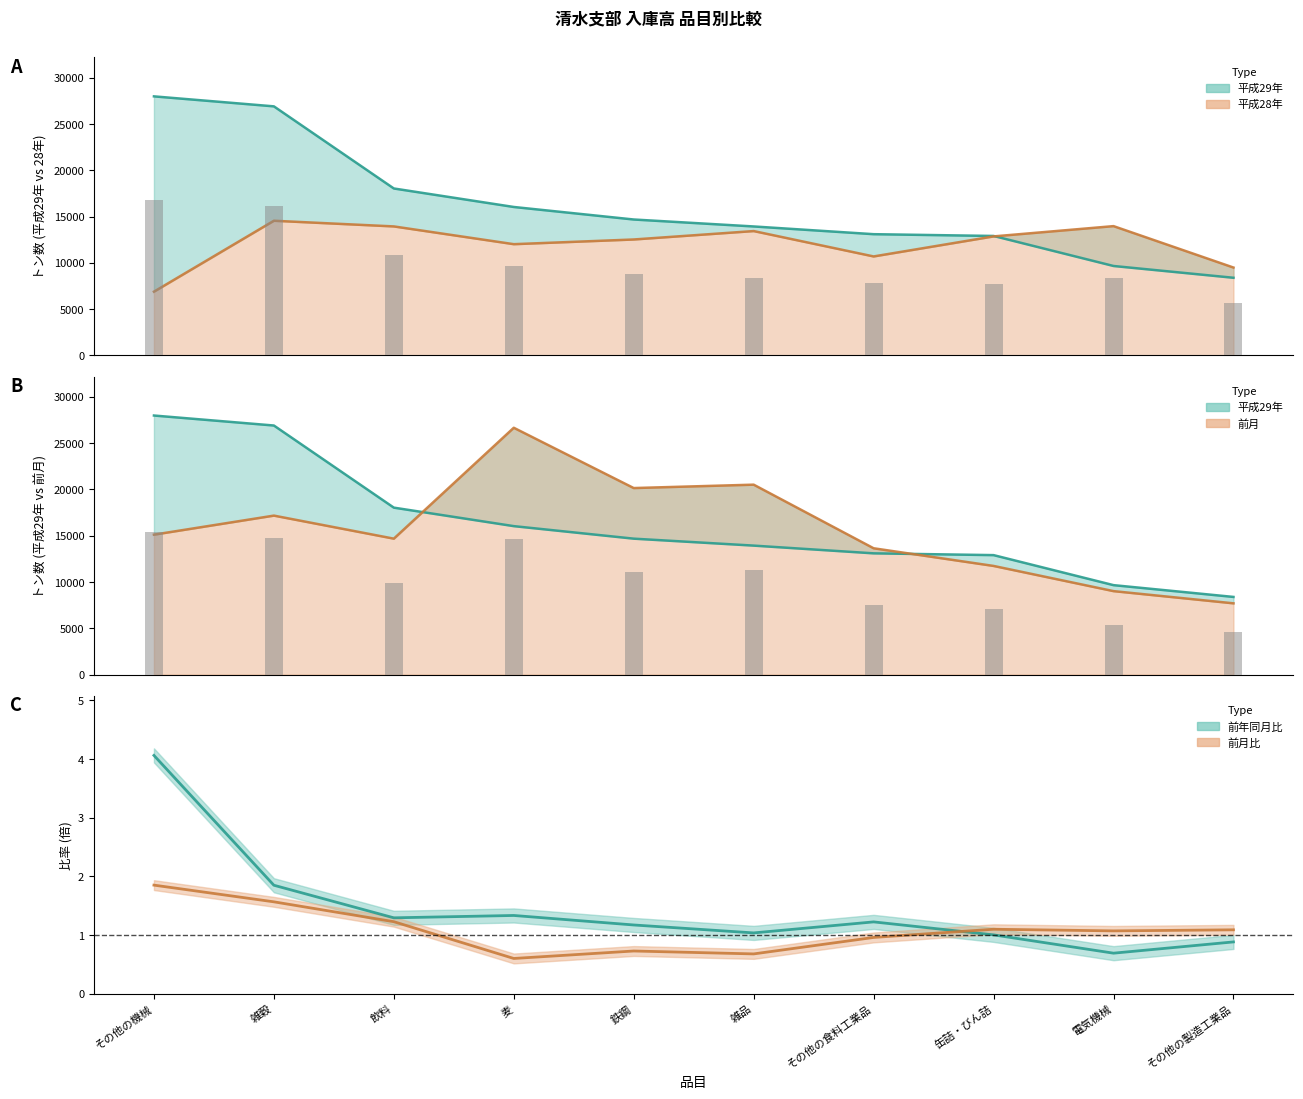

What is the sum of the 前月 values at その他の機械 and その他の製造工業品?

22817